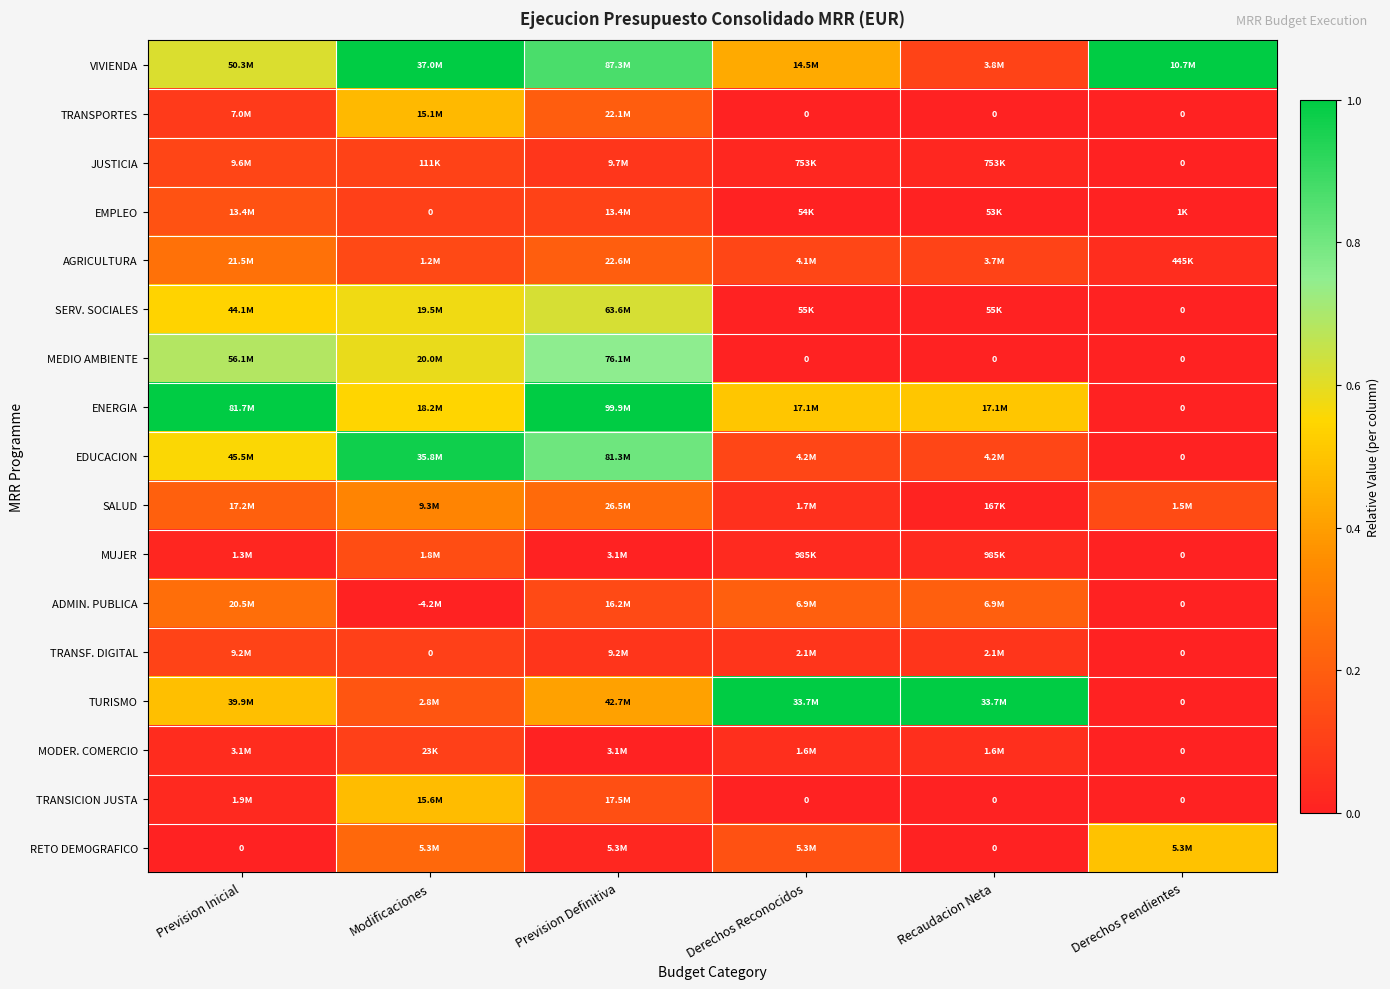

The value of VIVIENDA at Derechos Reconocidos is 0.2. True or false?

False